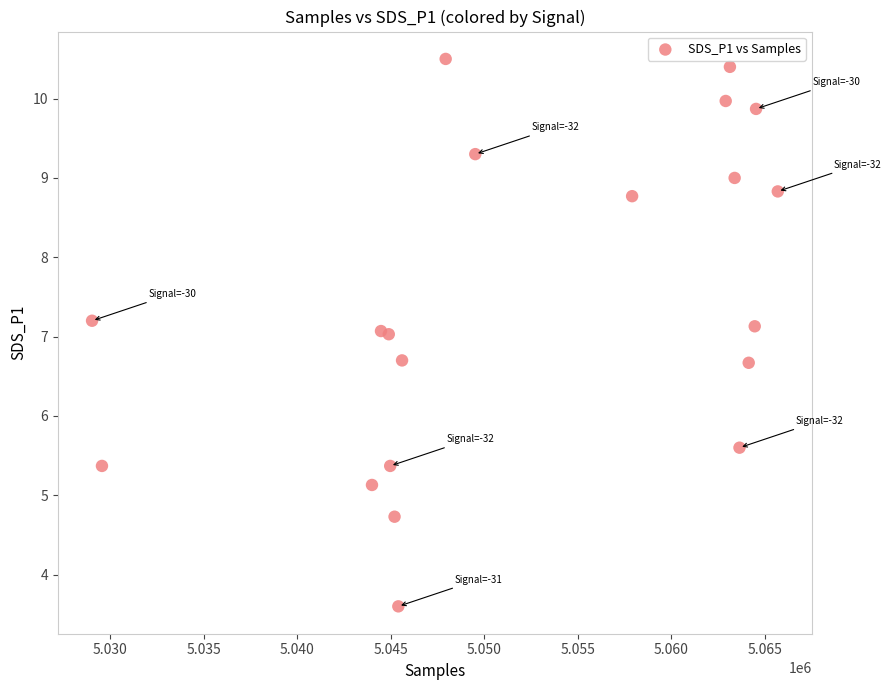

What is the range of Y values (max minus min)?

6.9